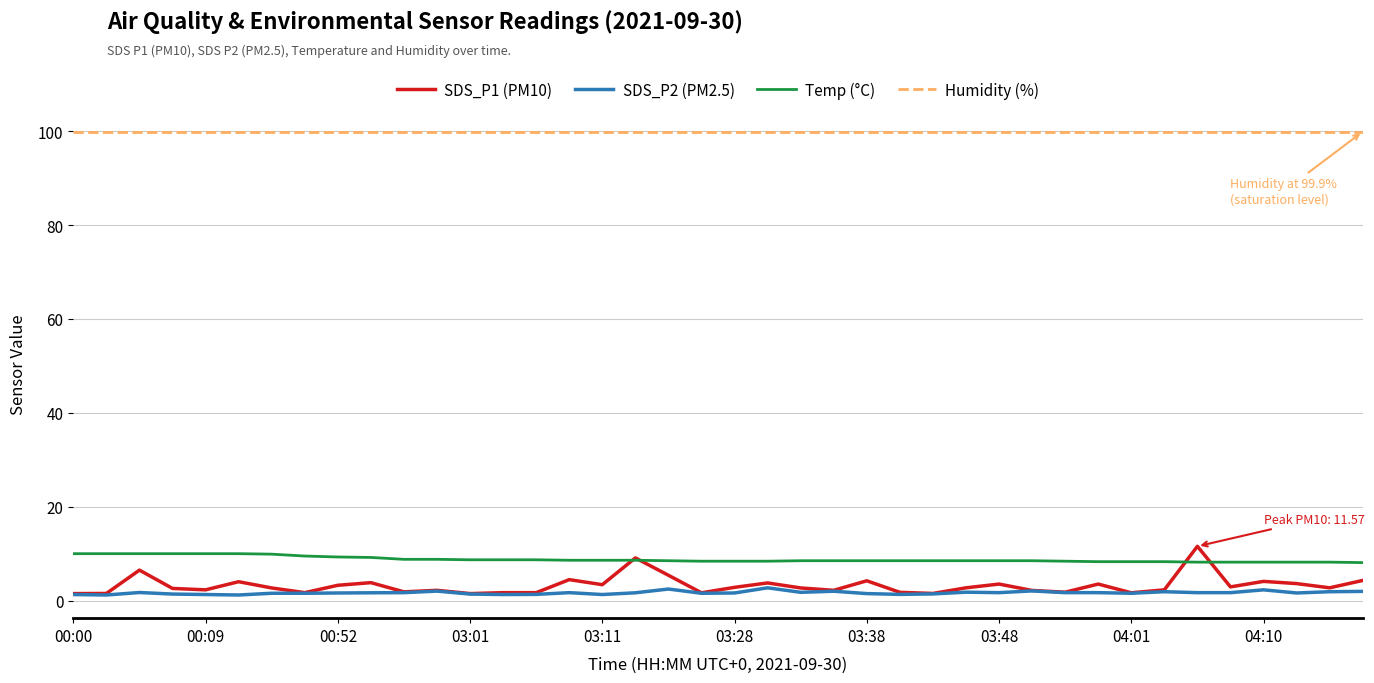

True or false: Temp (°C) and SDS_P2 (PM2.5) intersect in this chart.

False